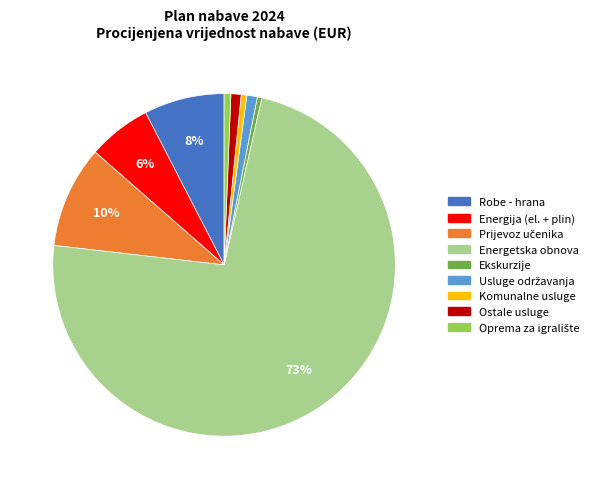

How many segments does this pie chart have?

9